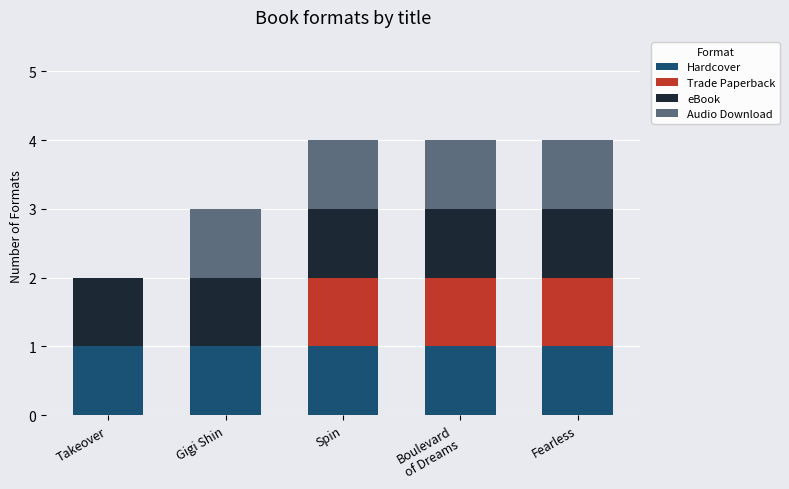

What is the total value across all series at Gigi Shin?

3